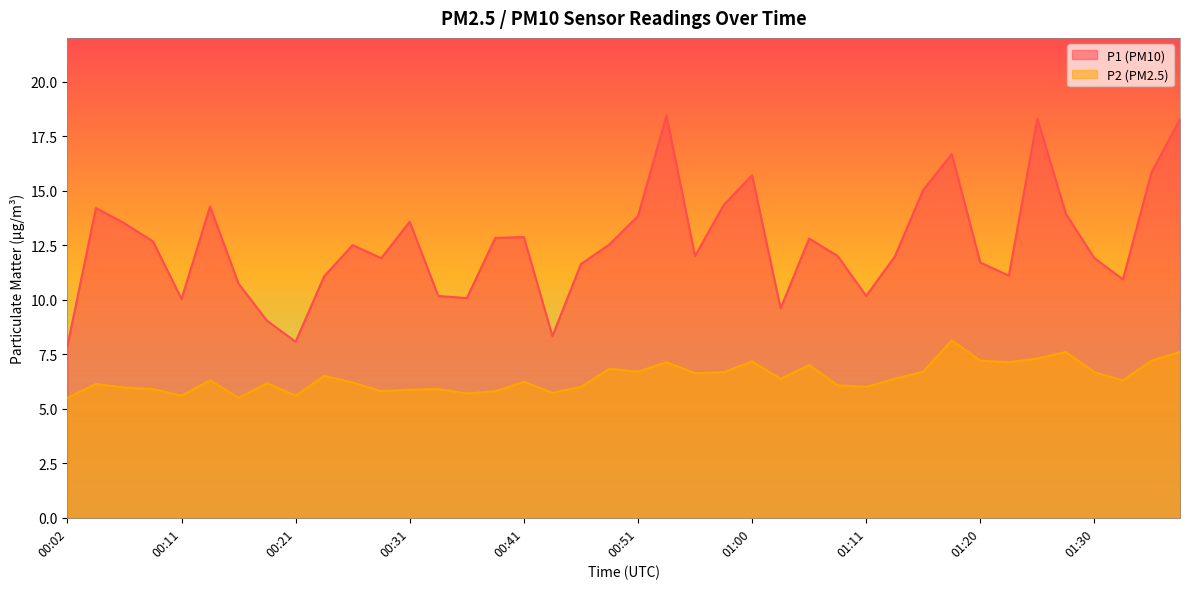

What is the approximate value of P1 at 01:23?

11.1